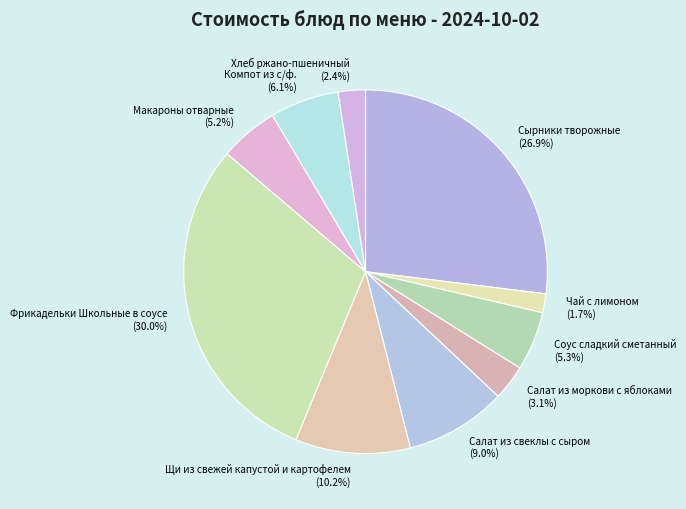

To the nearest percent, what is the average slice percentage?

10%